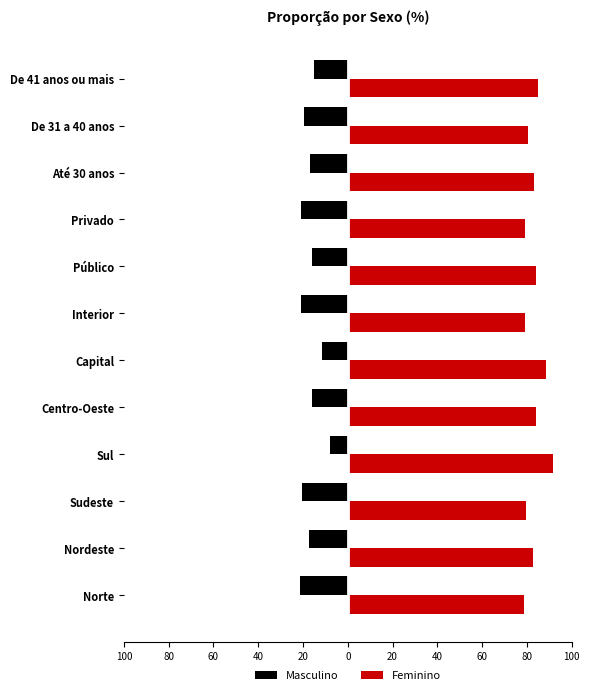

What are all the series names shown in the legend?

Masculino, Feminino